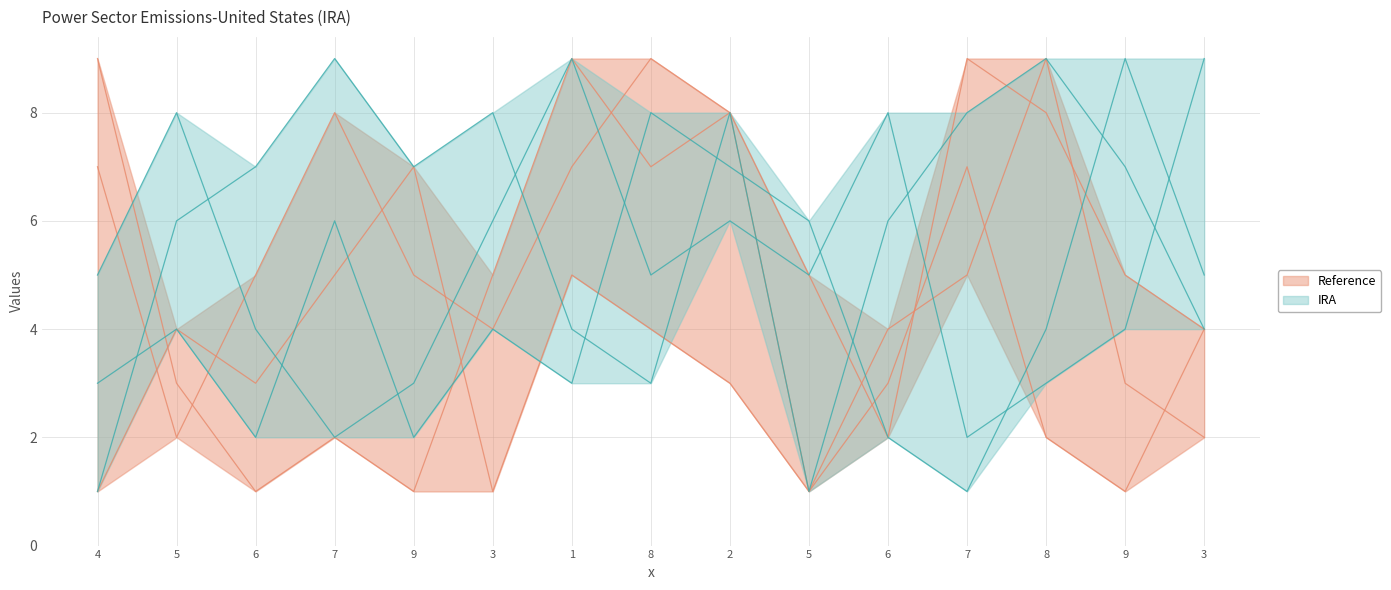

What is the sum of all col_3 values?

66